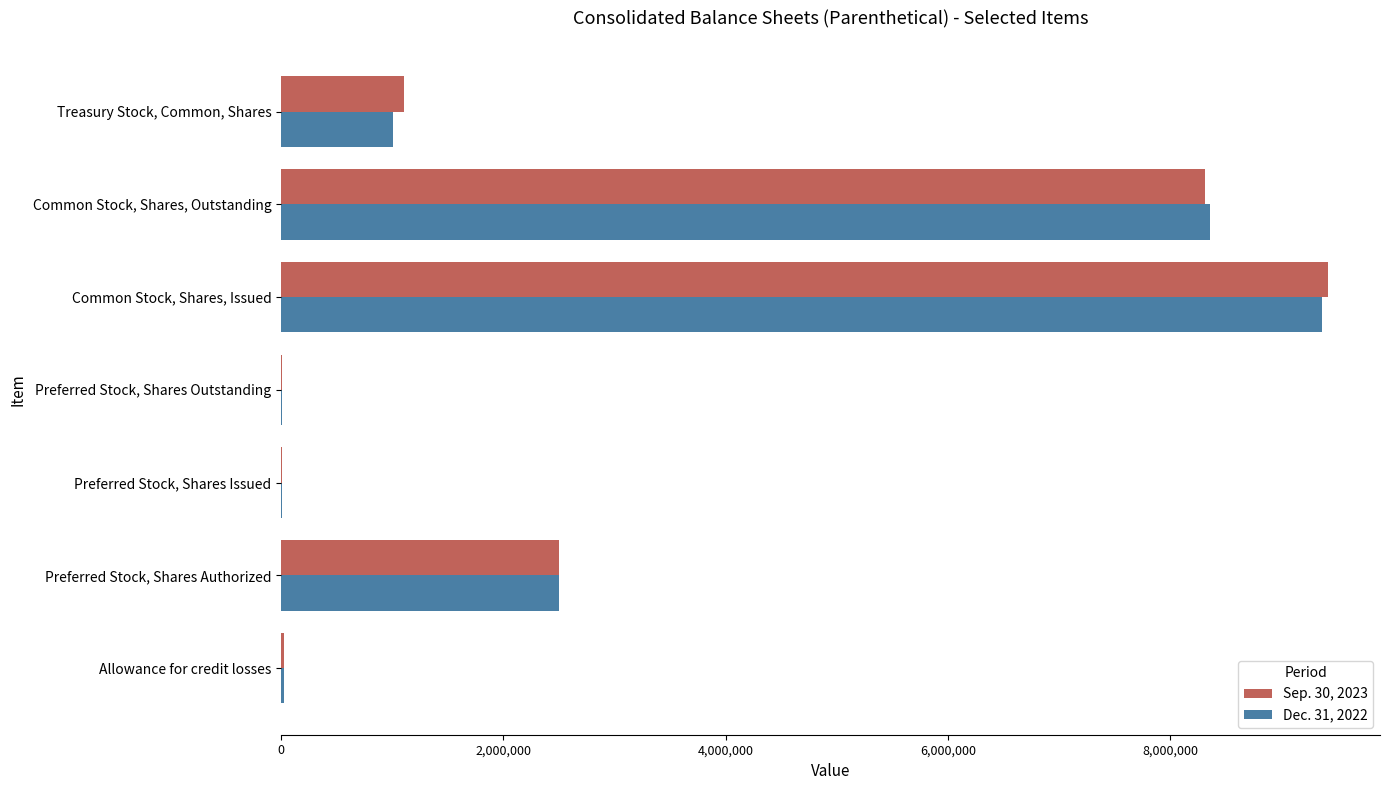

At which category is the sum across all series the highest?

Common Stock, Shares, Issued